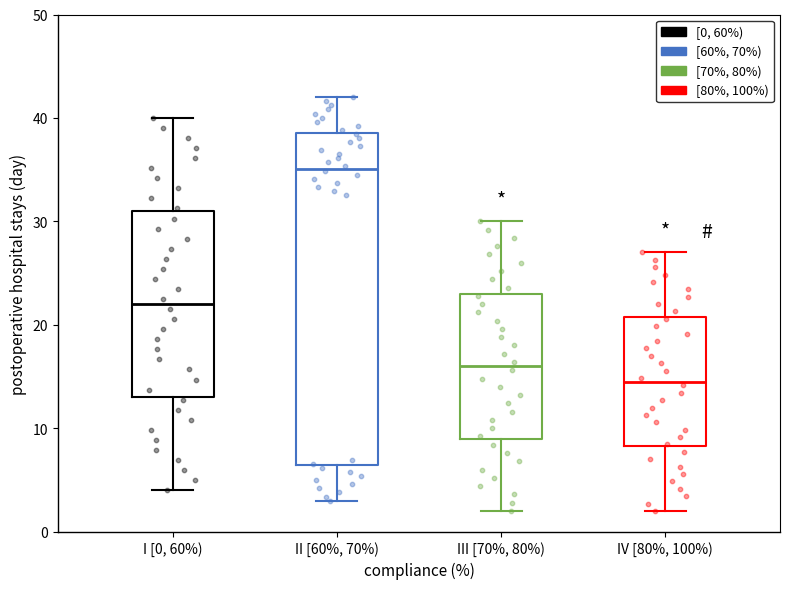

Reading left to right, read every box against the y-axis: the position of its median line, the range the box covers, and the ends of its whiskers. The values are not printed on the chart, so give them approximately, as read against the axis.

I [0, 60%): median 22, box 13 to 31, whiskers 4 to 40
II [60%, 70%): median 35, box 6 to 39, whiskers 3 to 42
III [70%, 80%): median 16, box 9 to 23, whiskers 2 to 30
IV [80%, 100%): median 15, box 8 to 21, whiskers 2 to 27